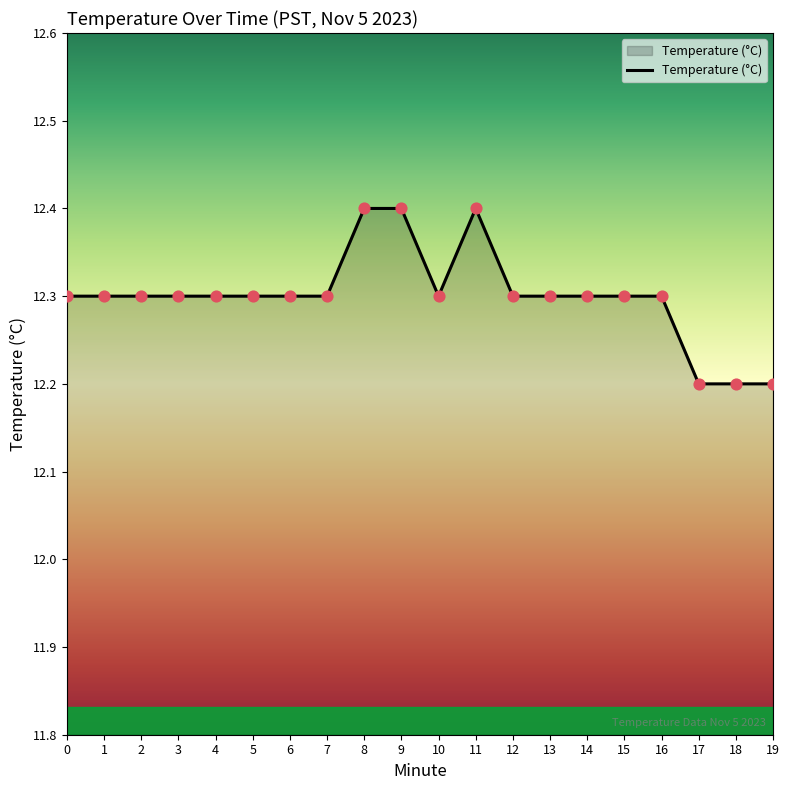

What is the change in value from 3 to 19?

-0.1